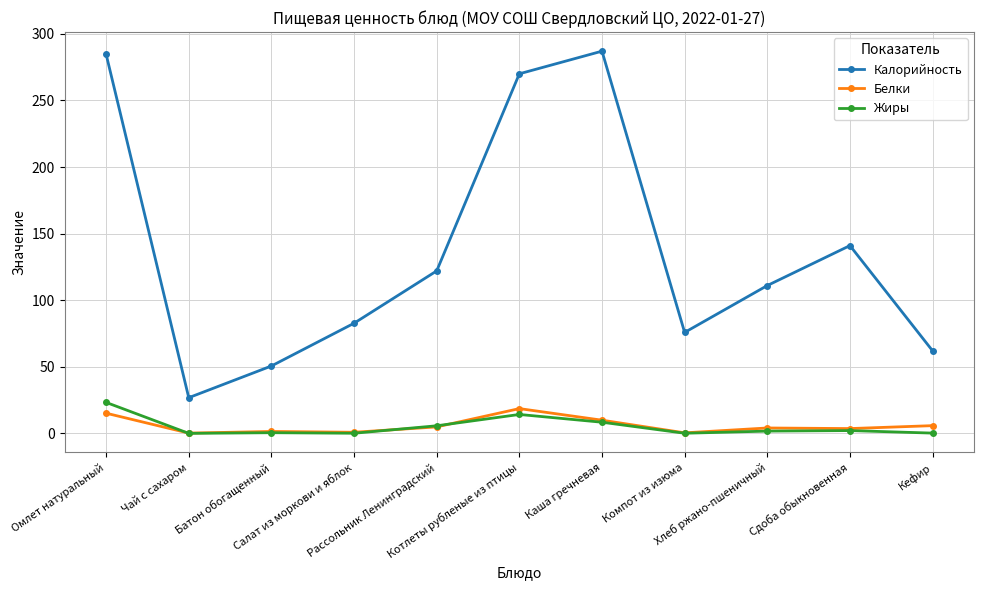

What is the value of the Жиры point at the 8th from the left?

0.1